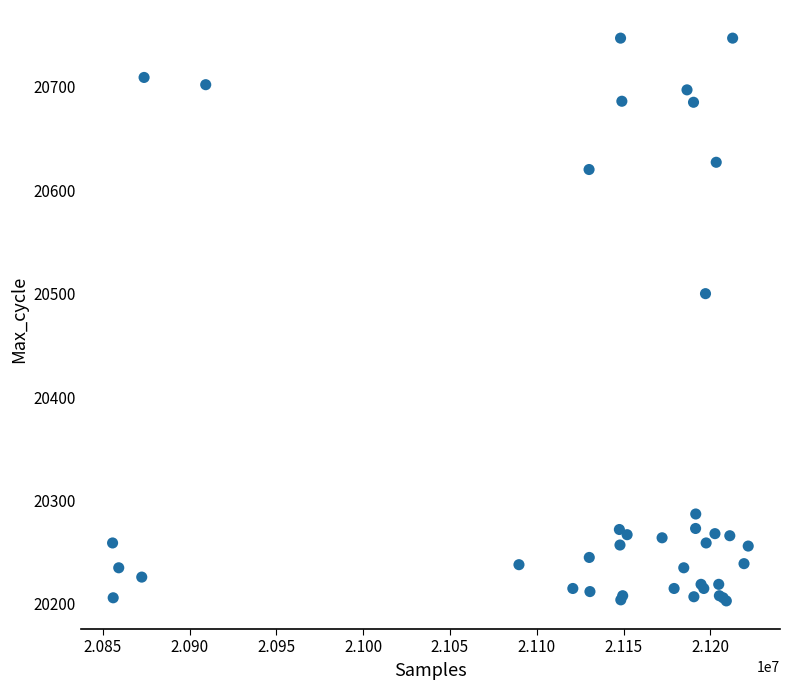

What Y value in the scatter plot is closest to 20475?

20500